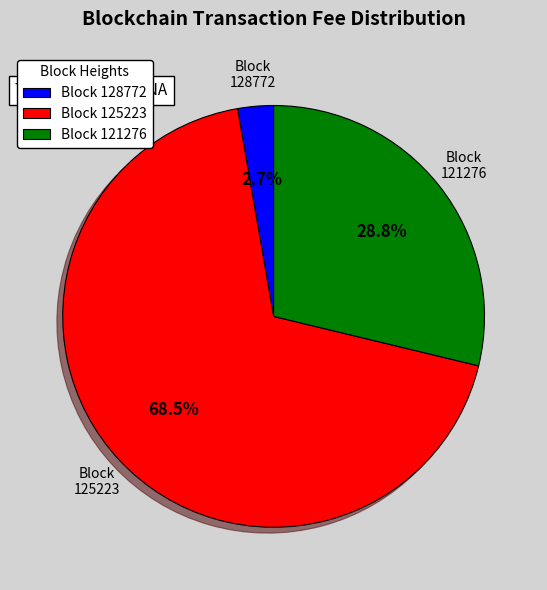

Rank the categories by value from highest to lowest.

Block 125223, Block 121276, Block 128772